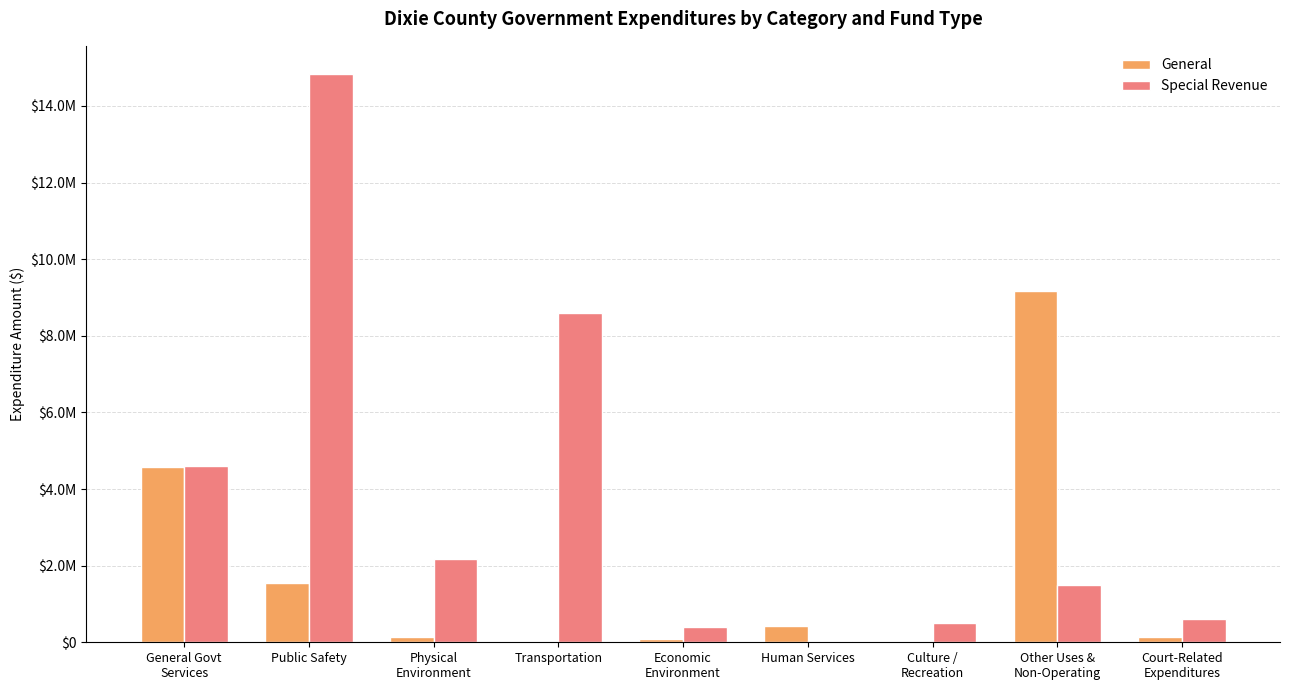

Which series has the largest total across all categories?

Special Revenue